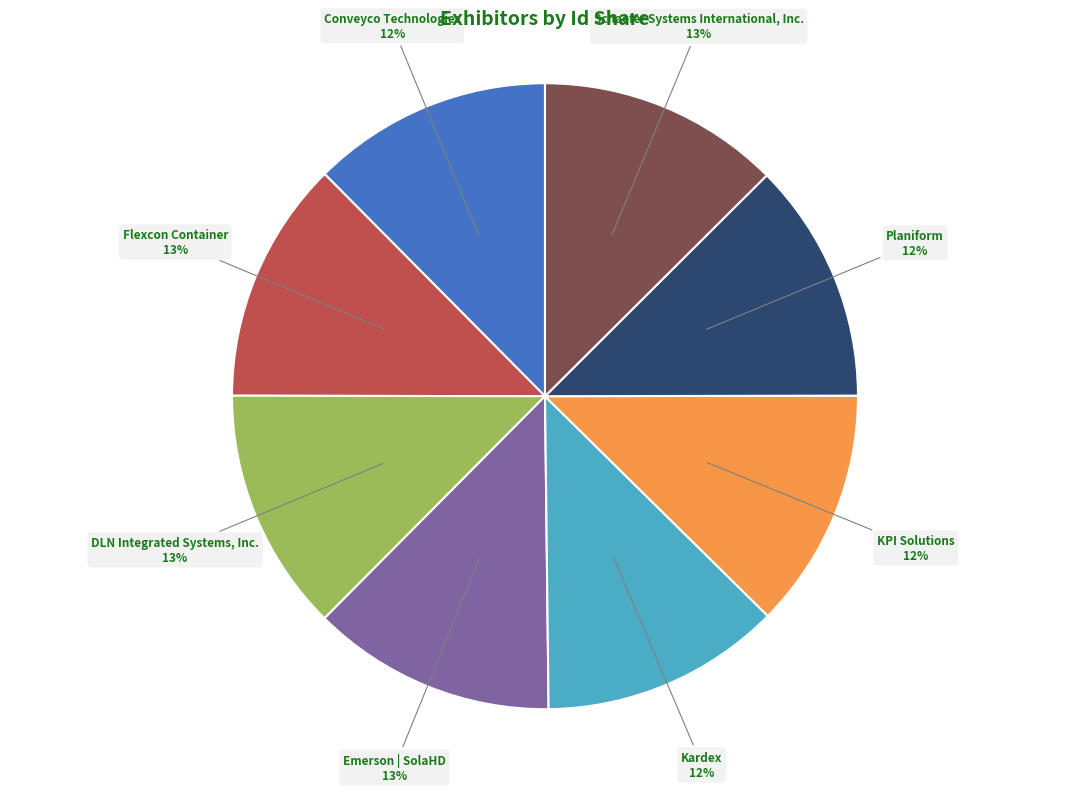

To the nearest percent, what percentage of the pie is DLN Integrated Systems, Inc.?

13%